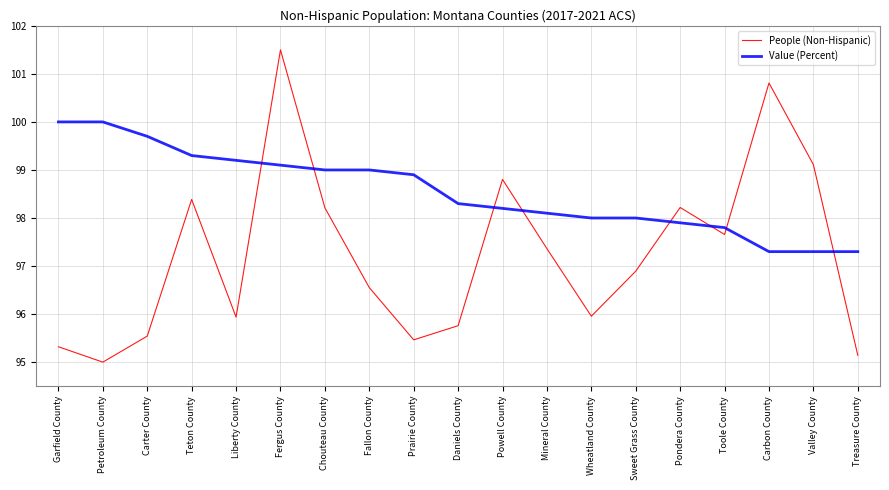

Which series changed the most between Teton County and Valley County?

Value (Percent)